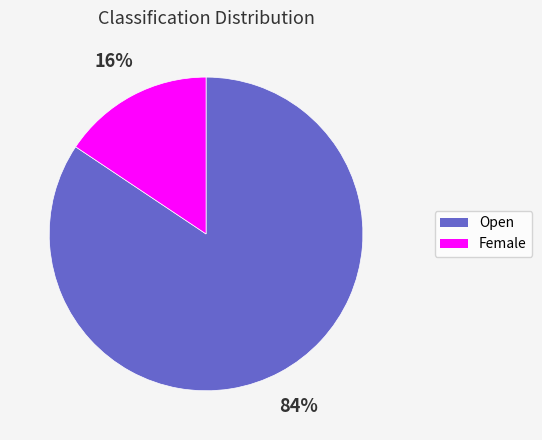

How many slices are in this pie chart?

2